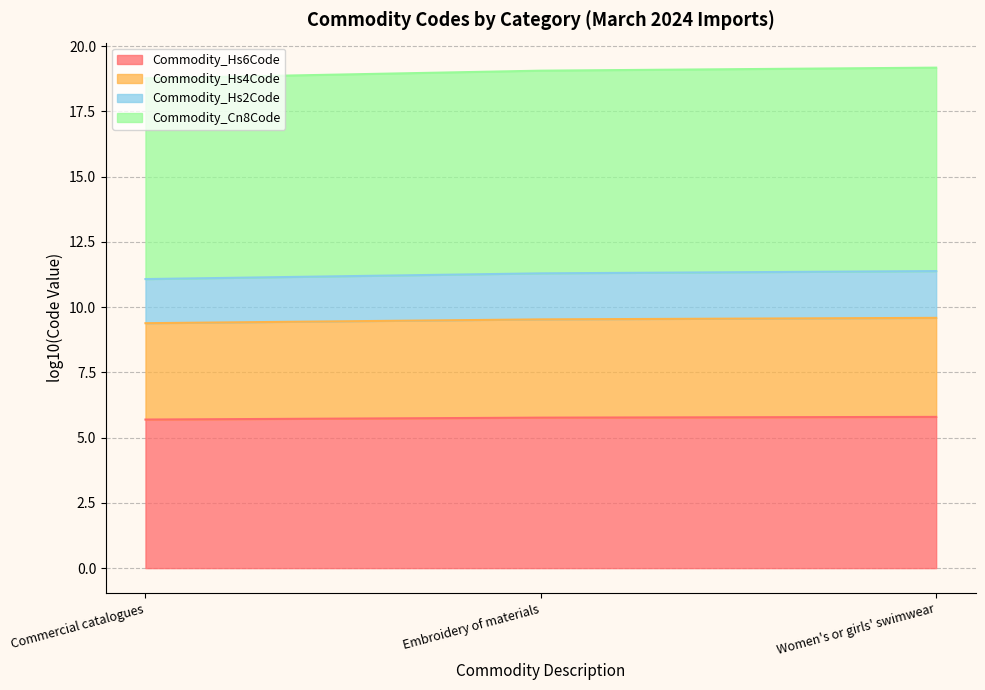

Which series has the largest range (max minus min)?

Commodity_Hs2Code